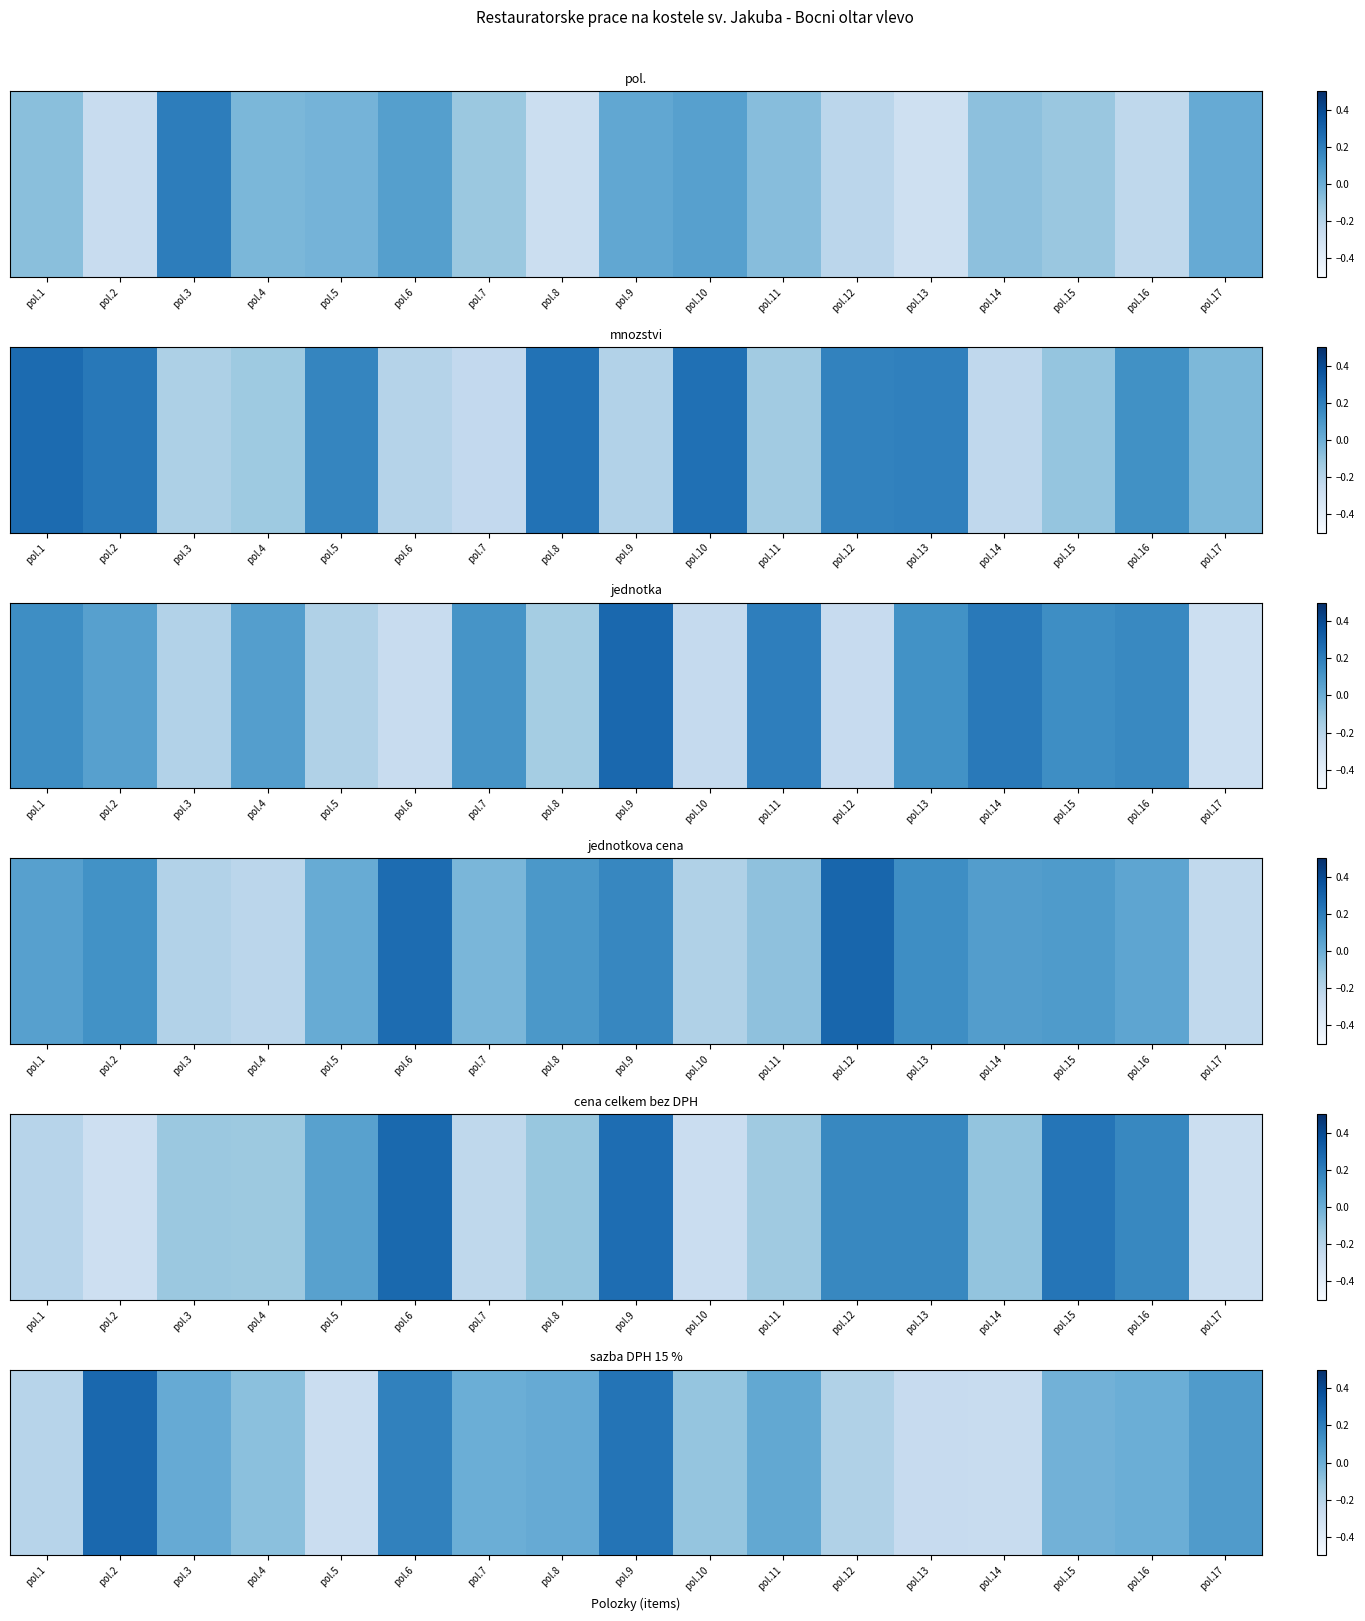

What is the approximate value at pol.10?

-0.1